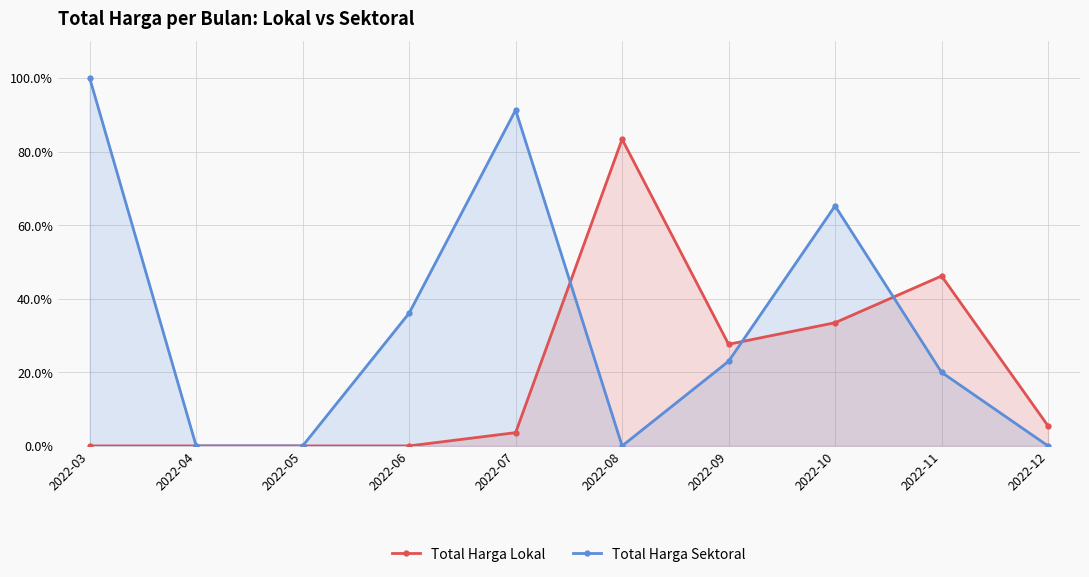

What are all the series names shown in the legend?

Total Harga Lokal, Total Harga Sektoral